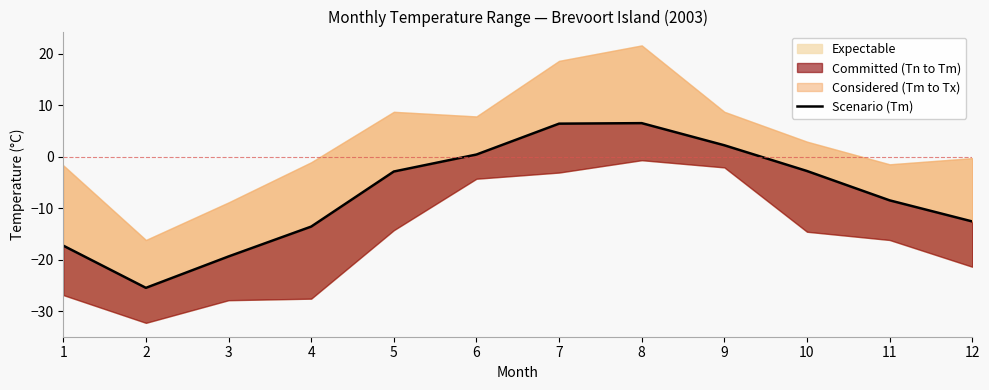

Where is the first local minimum?

2